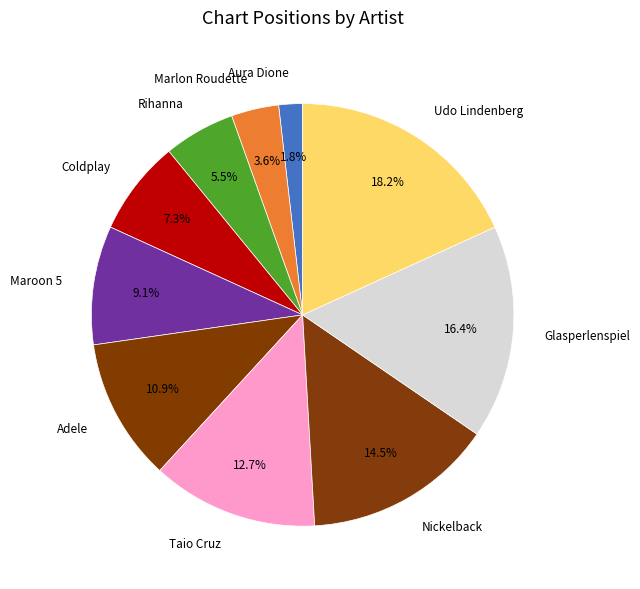

Does Udo Lindenberg account for over 50% of the chart?

No